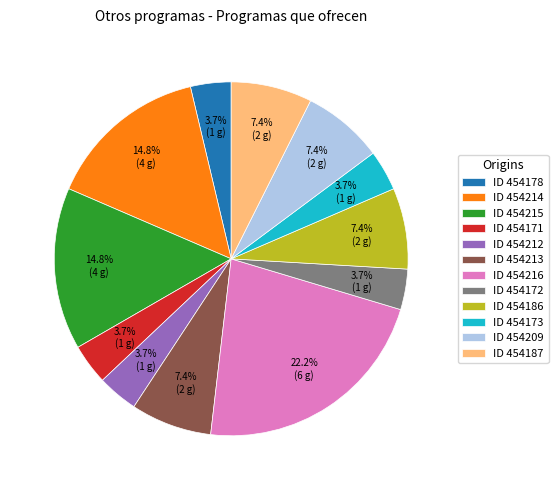

What is the total percentage of ID 454214 and ID 454209?

22.2%